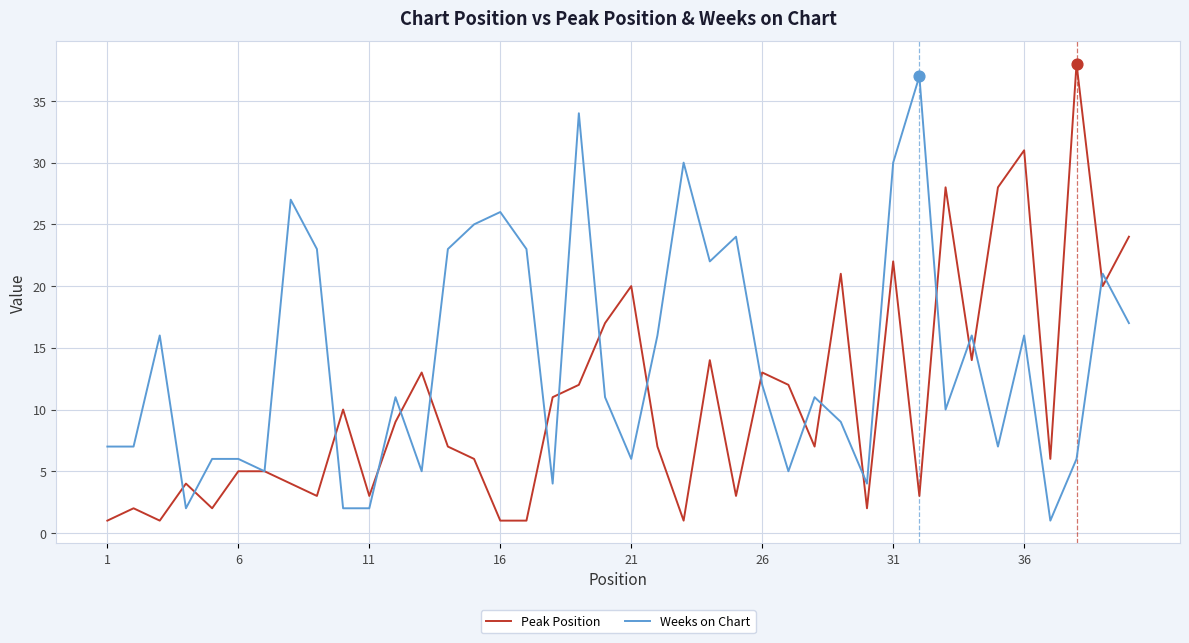

Which series has the largest total across all categories?

Weeks on Chart